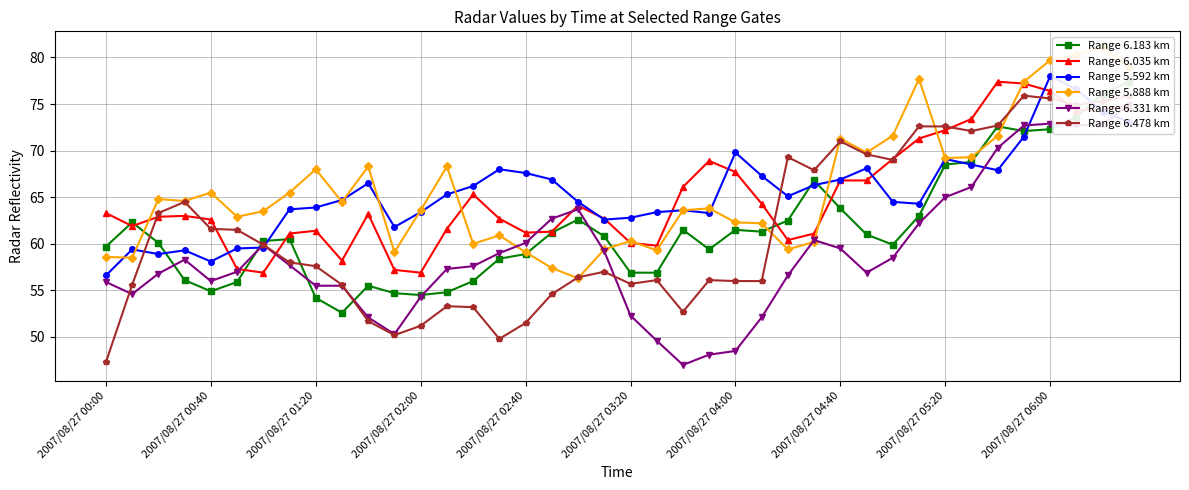

List the series in order of their peak value, lowest first.

Range 6.331 km, Range 6.478 km, Range 6.183 km, Range 6.035 km, Range 5.592 km, Range 5.888 km